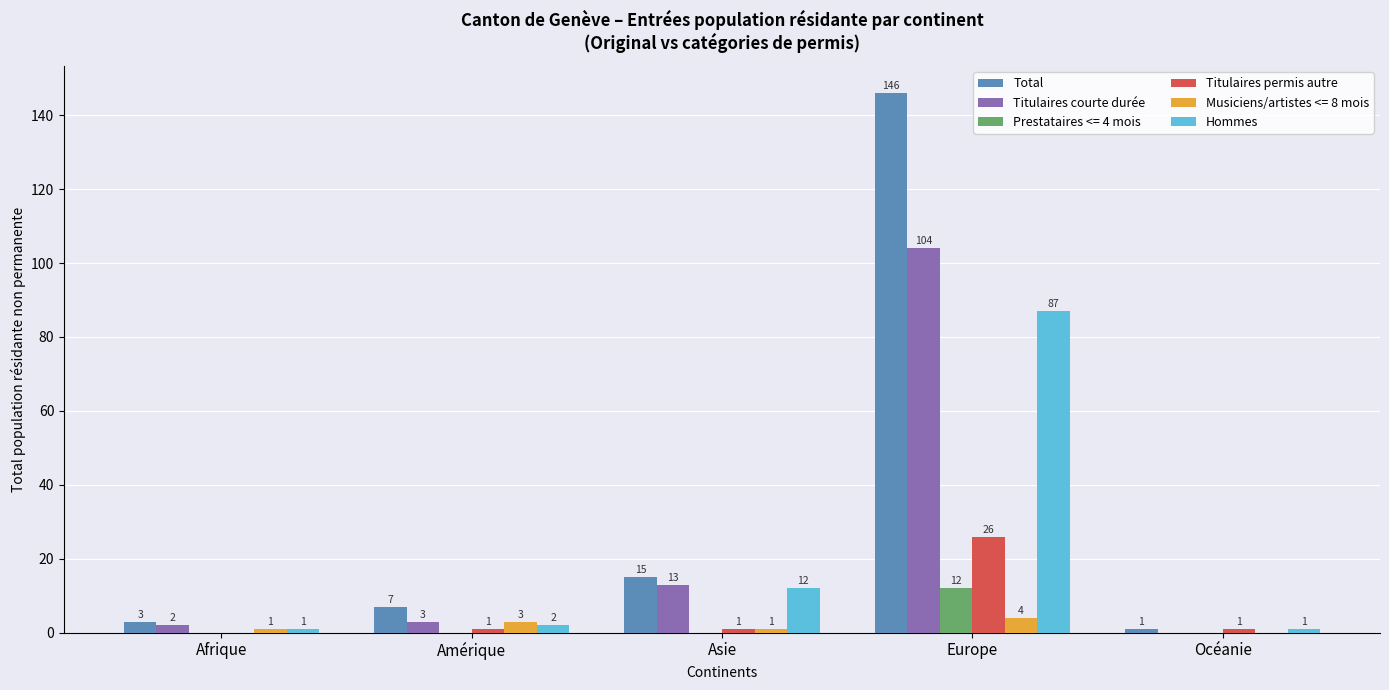

Does the chart contain stacked bars?

No